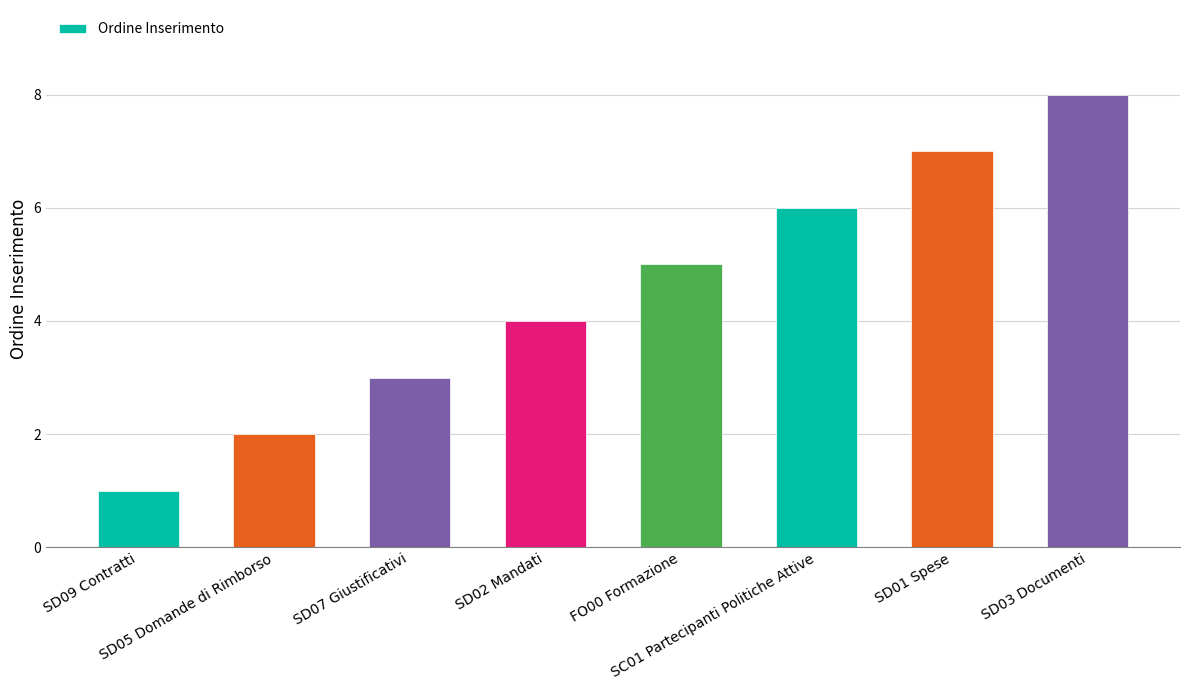

Between SC01 Partecipanti Politiche Attive and SD09 Contratti, which is larger?

SC01 Partecipanti Politiche Attive